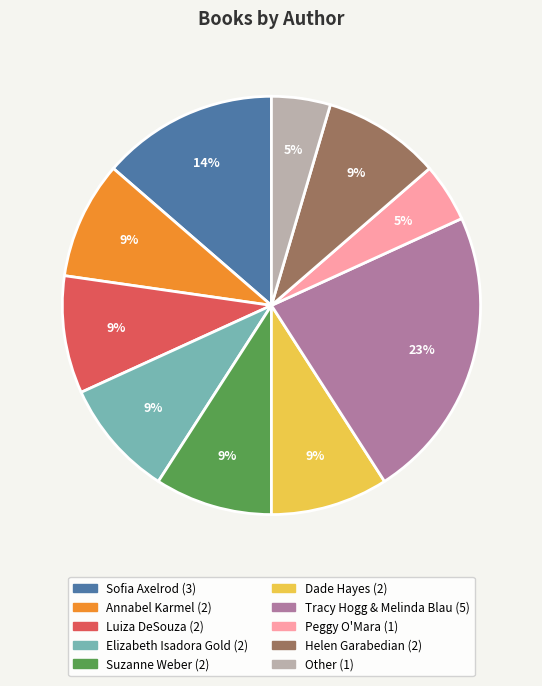

Is the sum of Elizabeth Isadora Gold and Helen Garabedian greater than half?

No